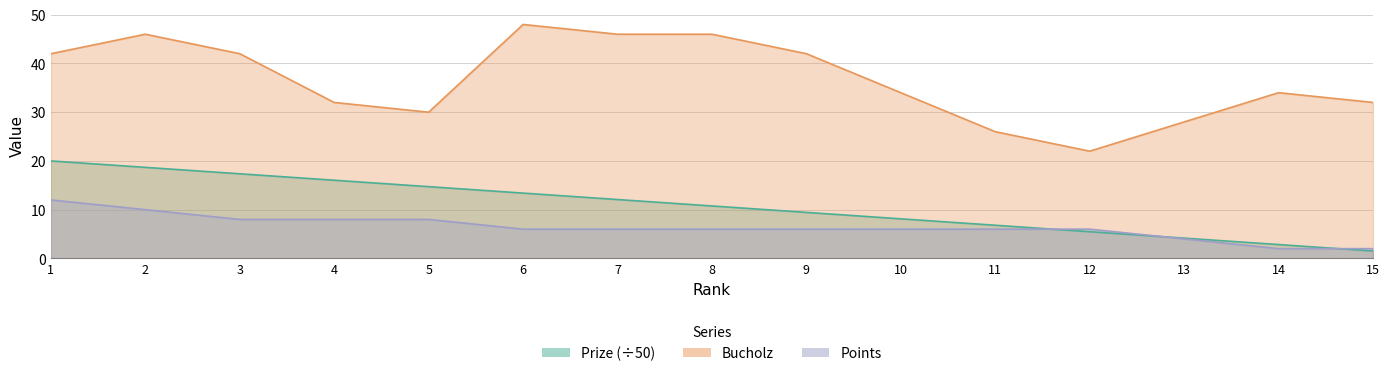

Reading left to right, extract all data points from this chart.

Prize: 1=20.0	2=18.7	3=17.4	4=16.0	5=14.7	6=13.4	7=12.1	8=10.8	9=9.4	10=8.1	11=6.8	12=5.5	13=4.2	14=2.8	15=1.5
Bucholz: 1=42.0	2=46.0	3=42.0	4=32.0	5=30.0	6=48.0	7=46.0	8=46.0	9=42.0	10=34.0	11=26.0	12=22.0	13=28.0	14=34.0	15=32.0
Points: 1=12.0	2=10.0	3=8.0	4=8.0	5=8.0	6=6.0	7=6.0	8=6.0	9=6.0	10=6.0	11=6.0	12=6.0	13=4.0	14=2.0	15=2.0